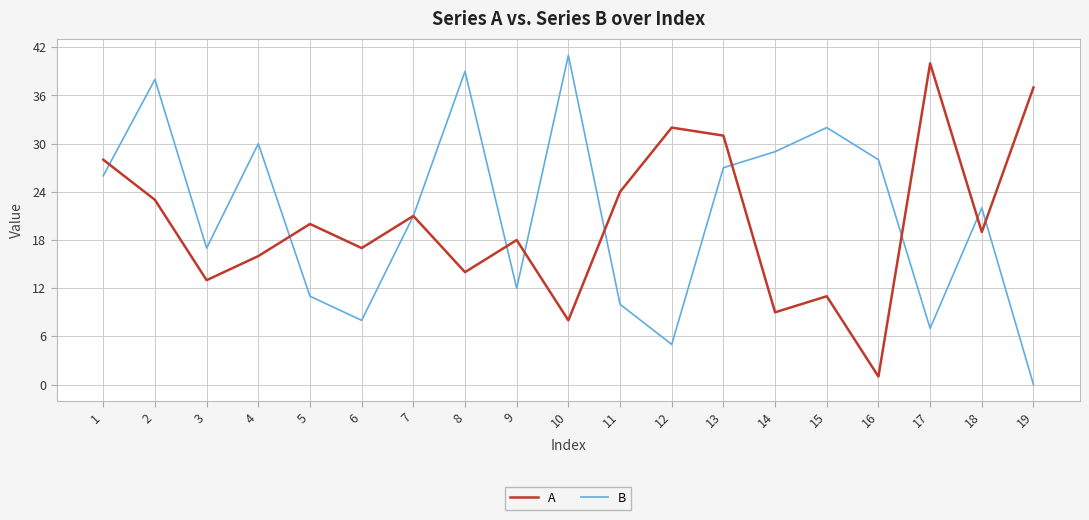

What is the spread (max minus min) of values at 12?

27